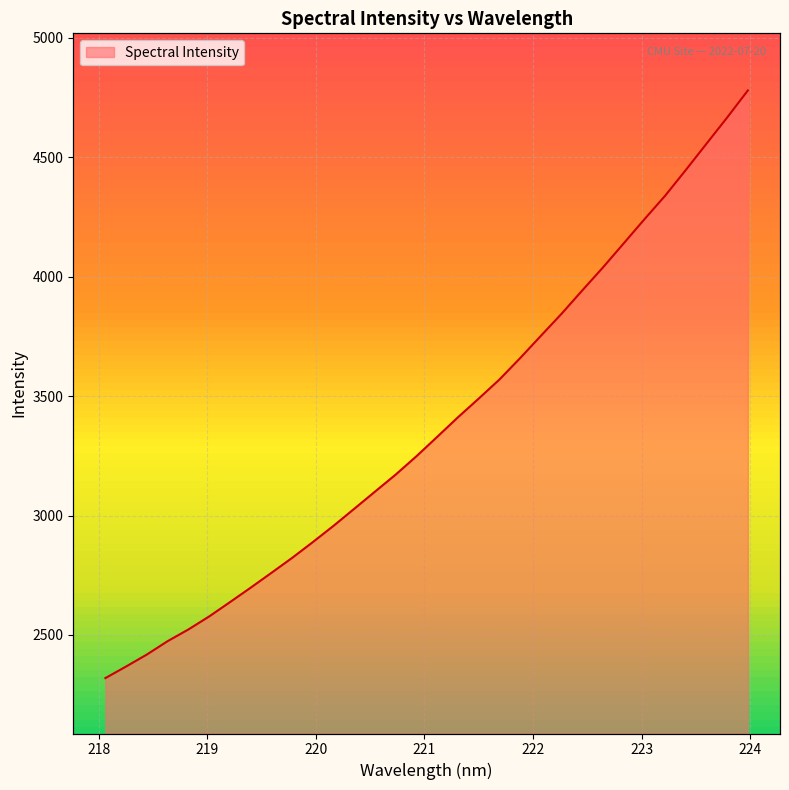

Reading left to right, extract all data points from this chart.

2319.6	2368.2	2418.3	2474.2	2523.1	2577.5	2637.2	2697.9	2759.9	2822.6	2888.8	2957.0	3028.4	3100.2	3171.6	3248.3	3329.4	3411.1	3489.2	3569.0	3658.7	3751.9	3844.3	3941.9	4038.3	4138.8	4239.8	4338.1	4446.0	4556.1	4665.8	4779.2